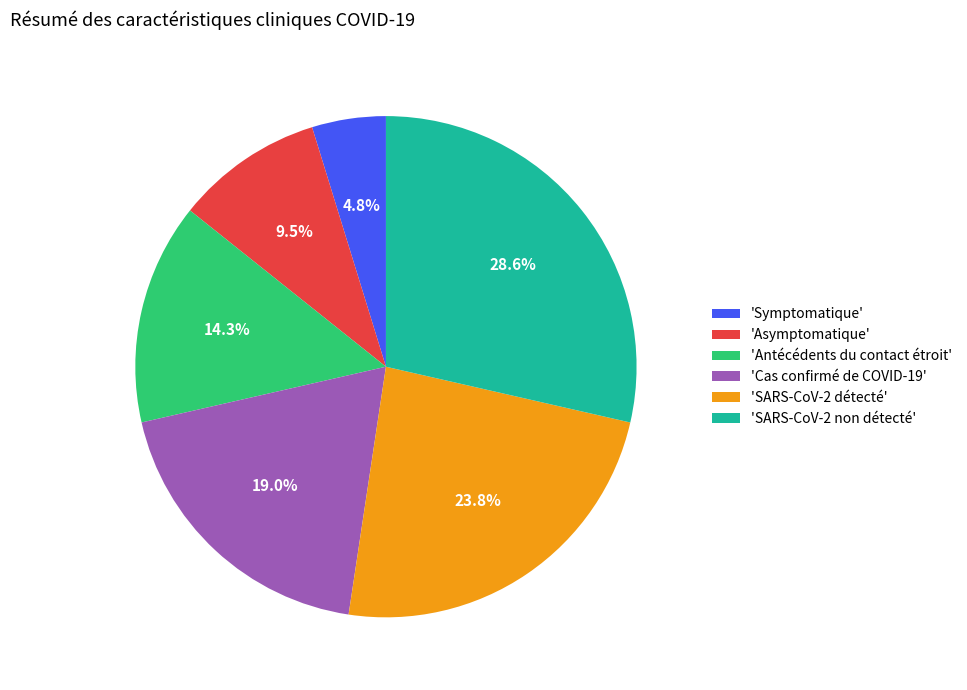

Which has a higher value, 'SARS-CoV-2 non détecté' or 'Antécédents du contact étroit'?

'SARS-CoV-2 non détecté'